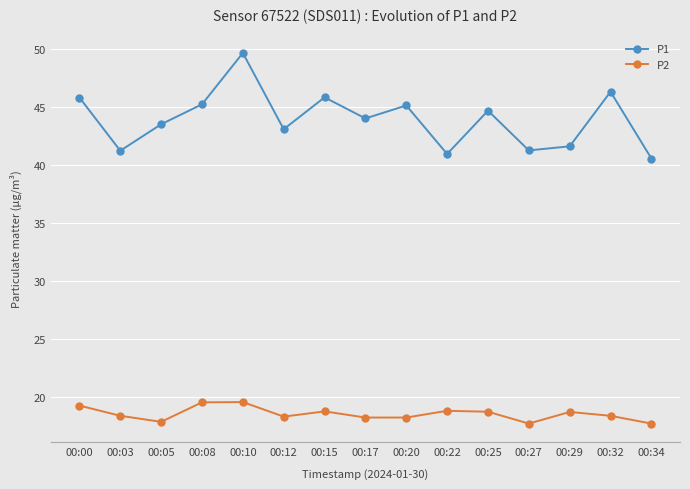

How many values in the P1 series are below 44?

7